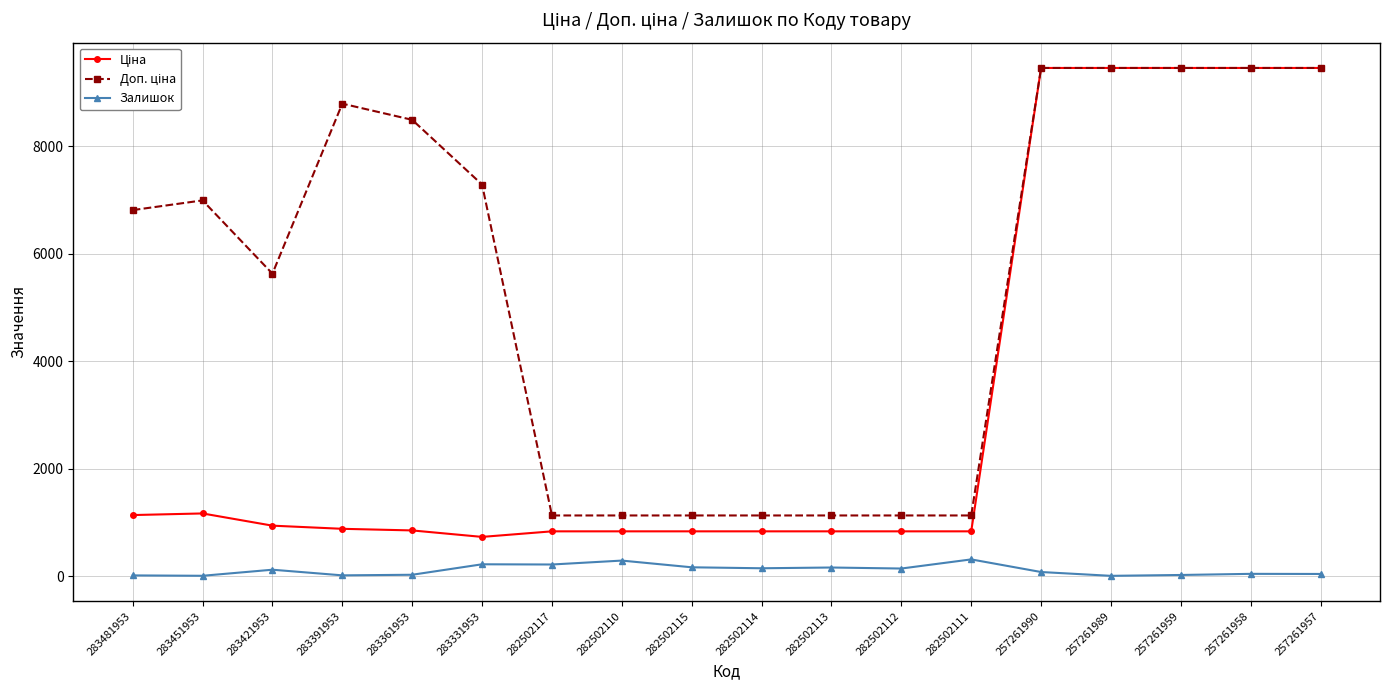

At how many categories does at least one series exceed 1738?

11